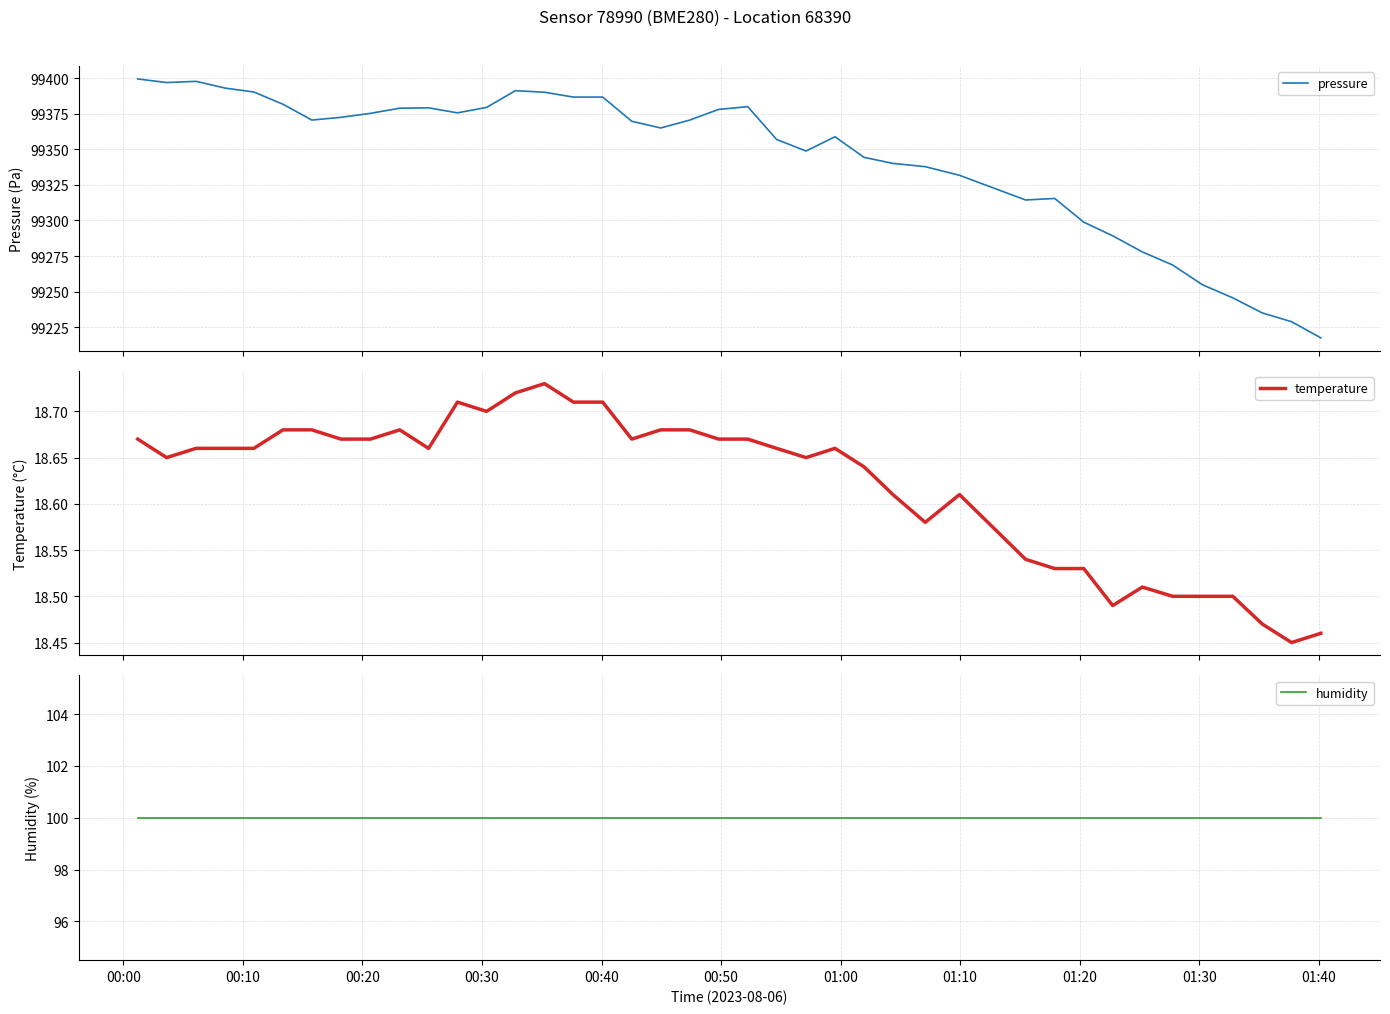

Which series has the largest range (max minus min)?

pressure